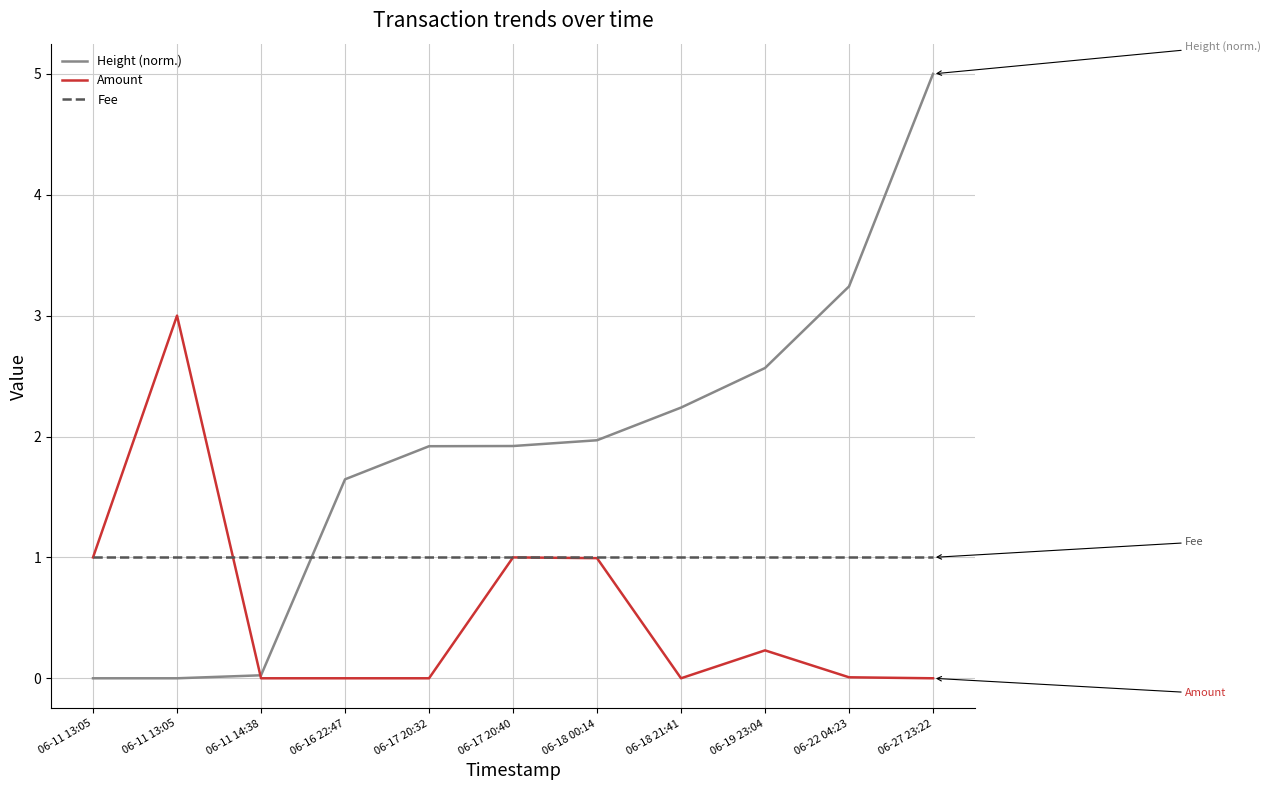

Which category has the highest value across all series?

06-27 23:22